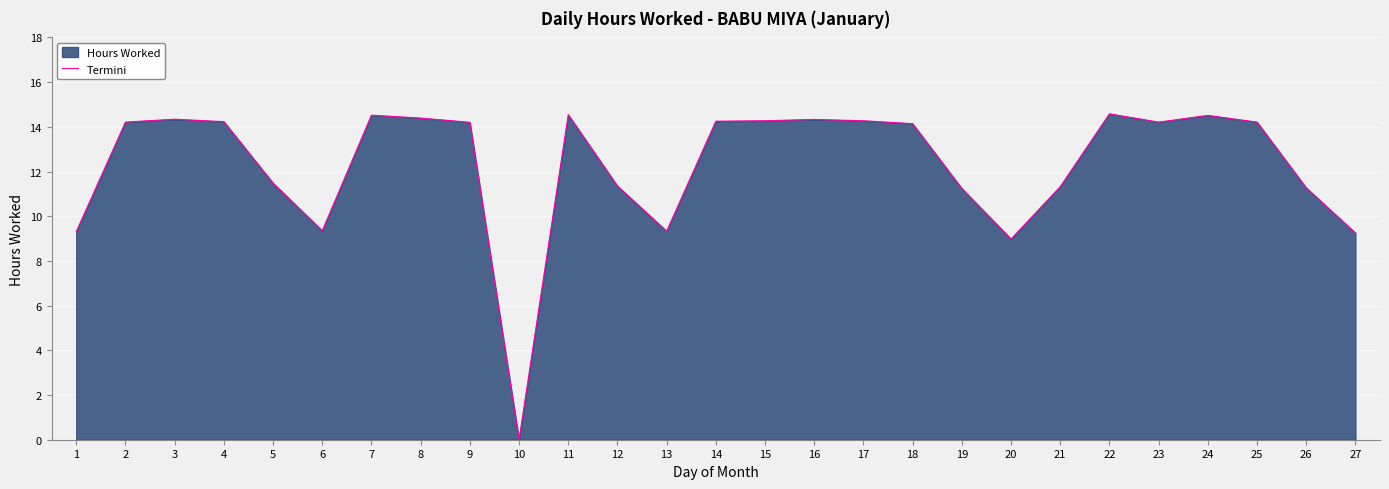

What is the ratio of the value at 2 to the value at 6?

1.5